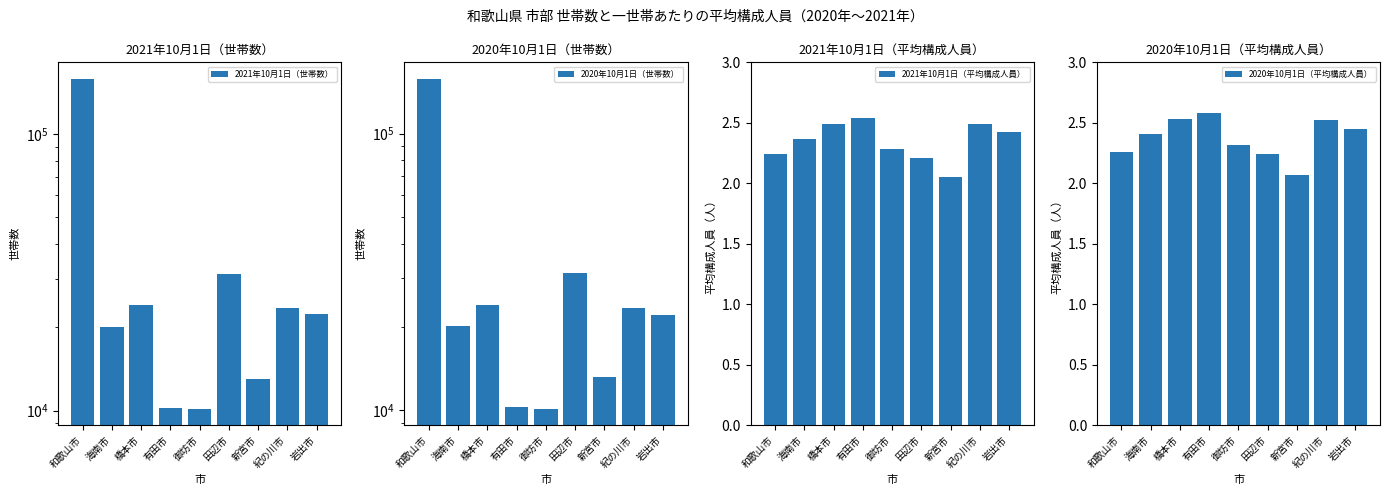

What is the sum of all 2021年10月1日（世帯数） values?

312896.0